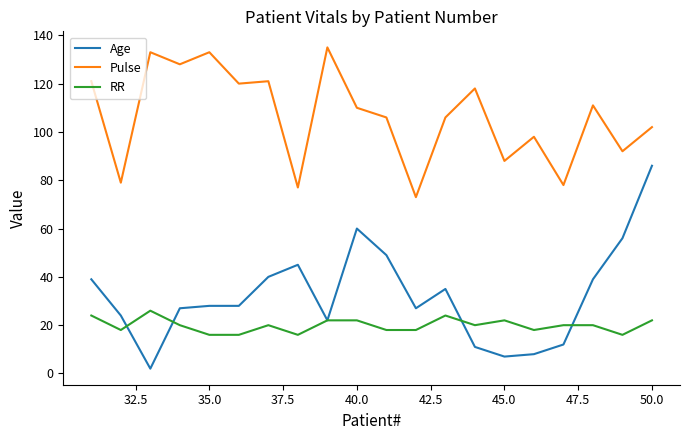

Rank the series by their maximum value, from highest to lowest.

Pulse, Age, RR